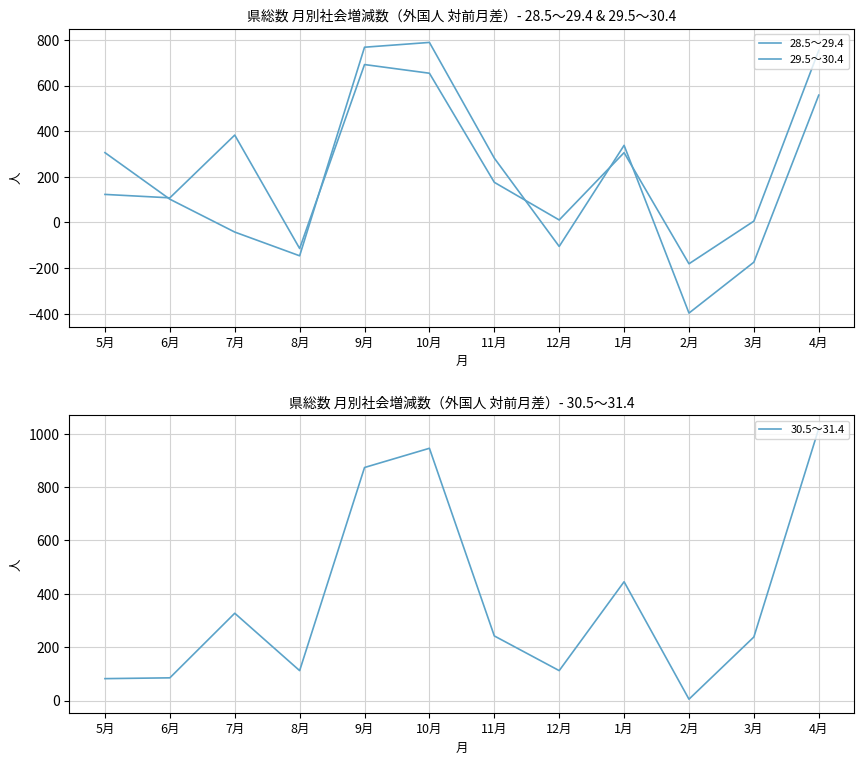

After their last crossing, which series has the higher values: 29.5～30.4 or 28.5～29.4?

28.5～29.4